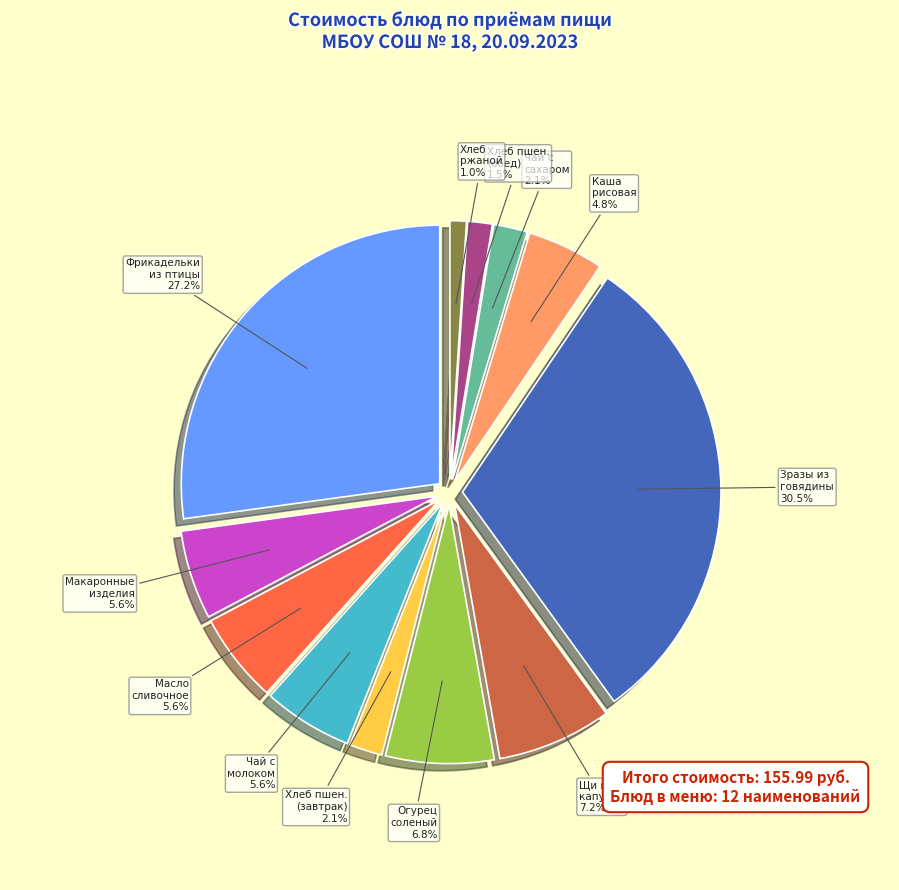

Which slice is the largest?

Зразы рубленные из говядины